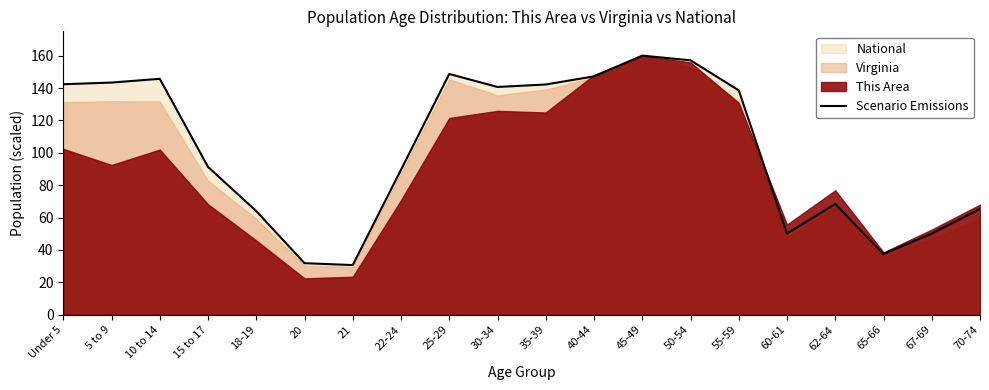

Where is the data nearest to the value 95?

15 to 17